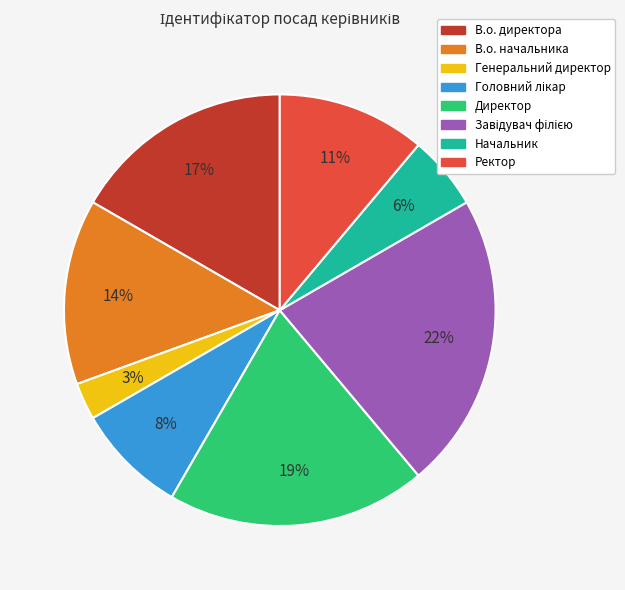

Is it true that Директор is 26% of the pie?

False